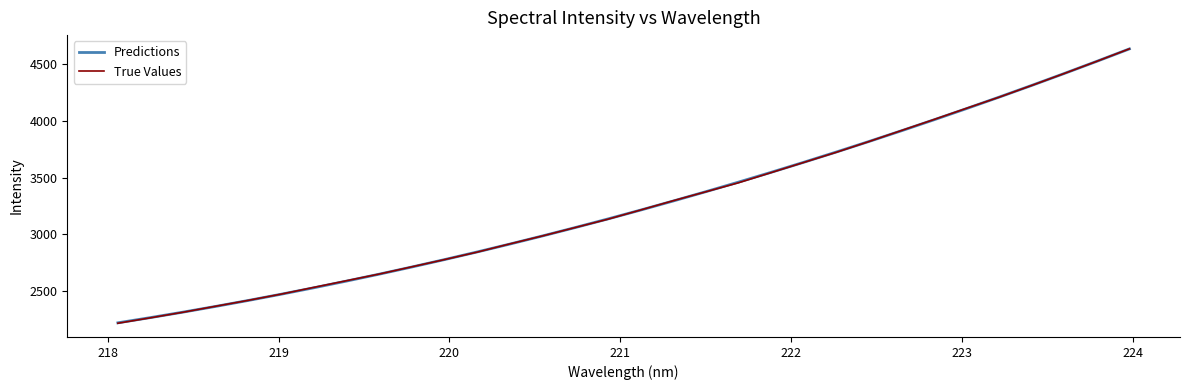

What is the maximum value for True Values?

4636.0